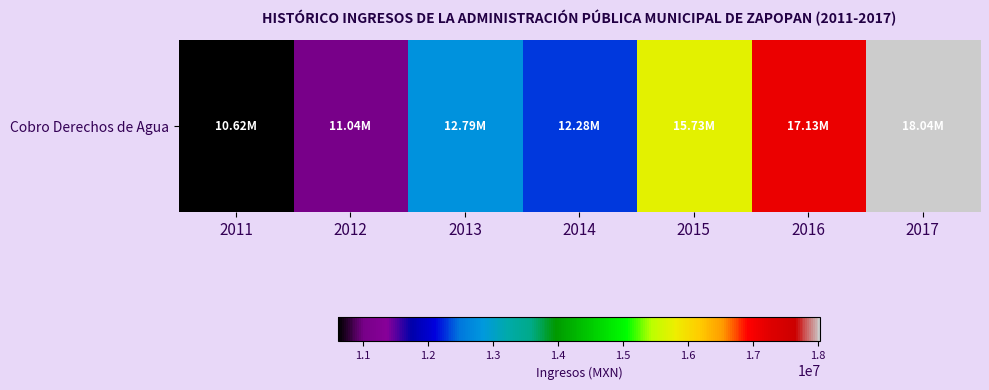

Reading right to left, extract all data points from this chart.

18037045.2	17128891.3	15727531.0	12281410.0	12791693.0	11043350.0	10618605.0